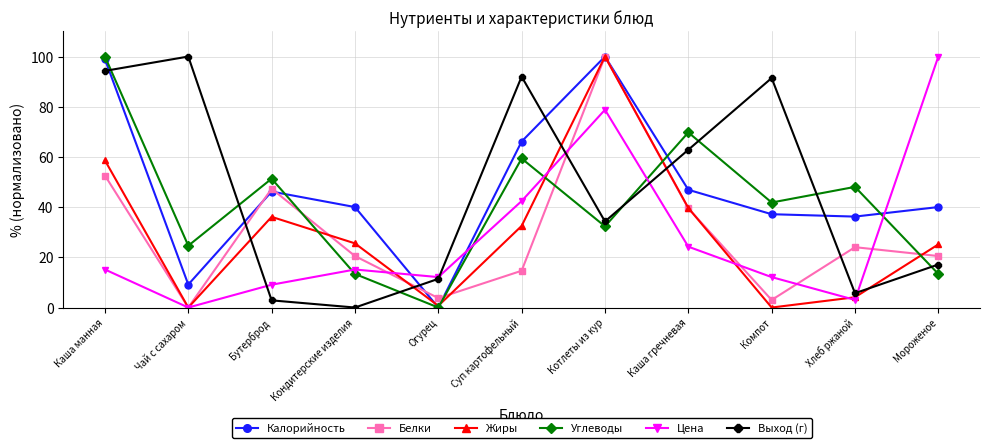

How many data points in Выход (г) are above 34?

6